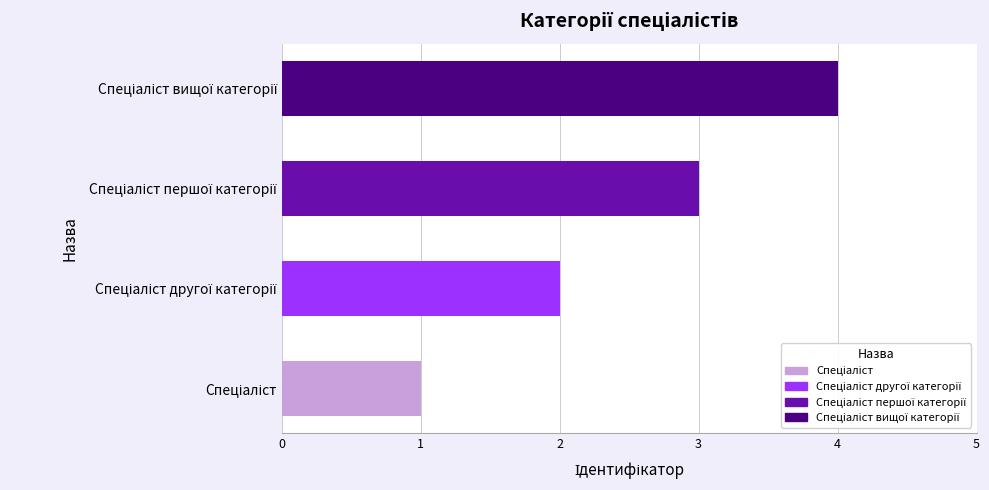

What is the greatest value displayed?

4